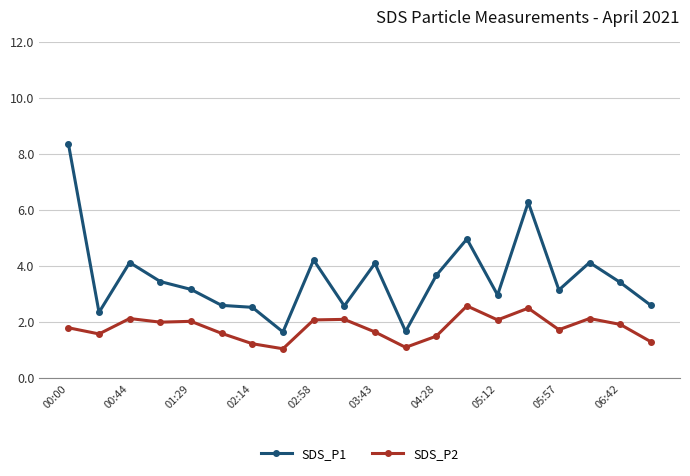

Which series has the widest spread of values?

SDS_P1